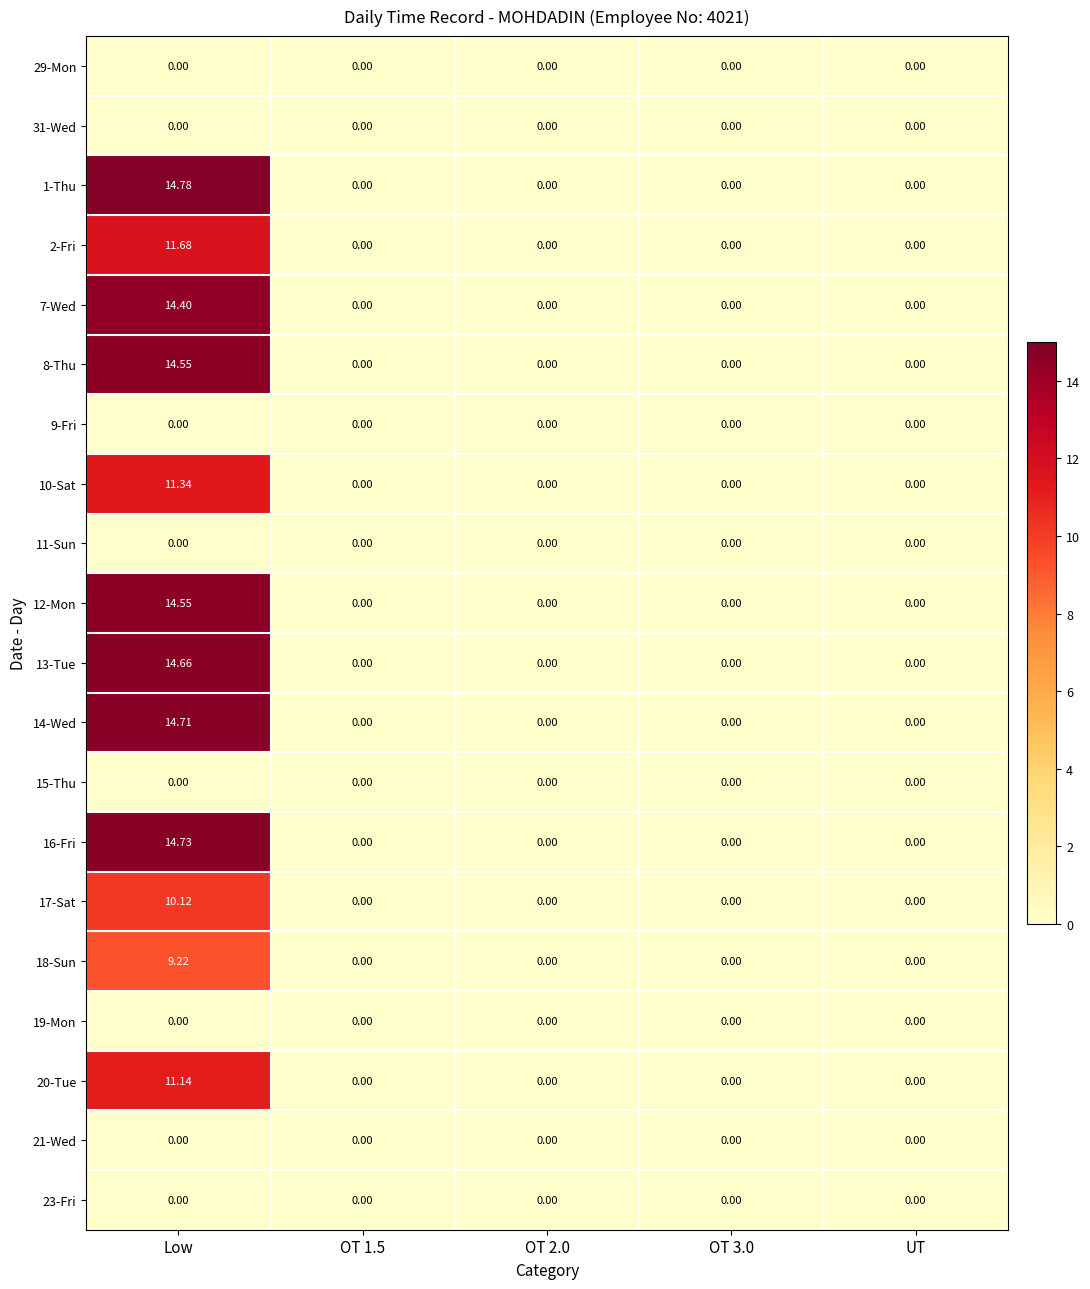

At which category is the sum across all series the highest?

Low